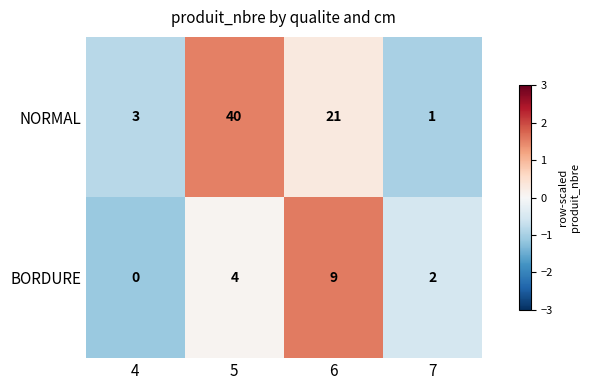

Reading right to left, transcribe all the data shown in this chart.

NORMAL: 1	21	40	3
BORDURE: 2	9	4	0